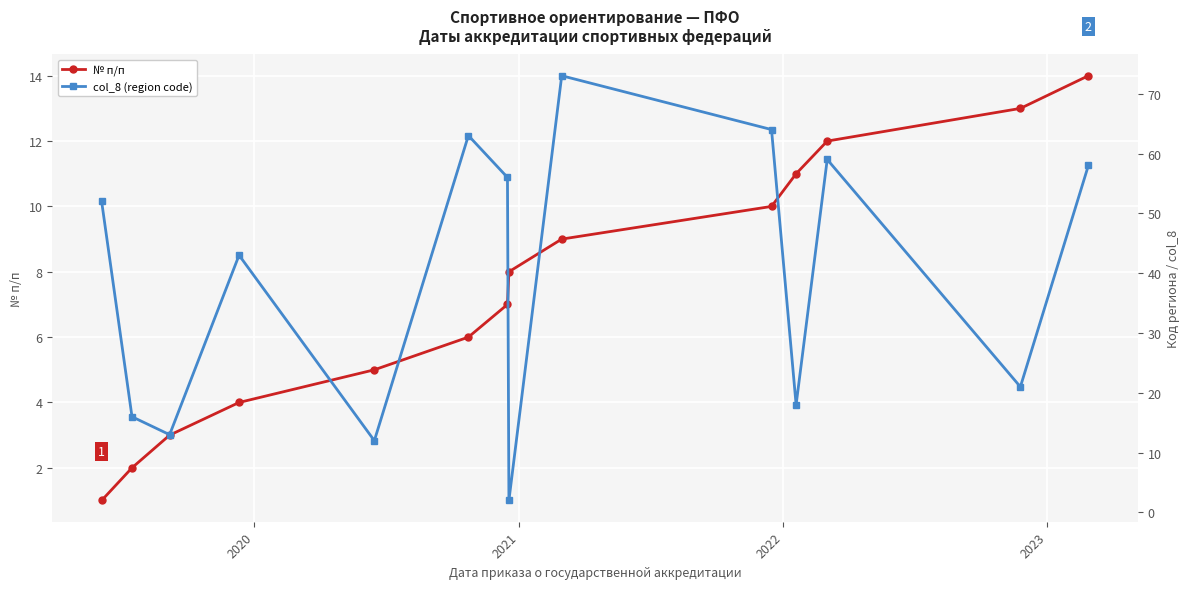

What is the difference between the highest and lowest values at 2021?

10